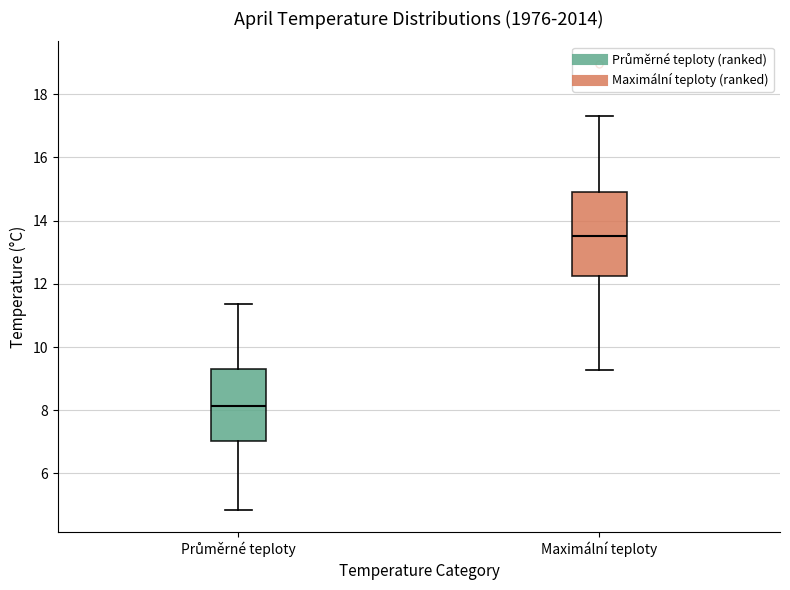

Which box is the tallest, from its lower edge to its upper edge?

Maximální teploty